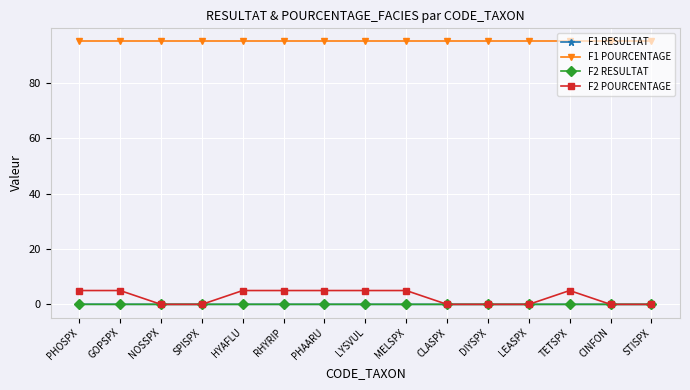

How many data points in F2 POURCENTAGE are less than 5?

7